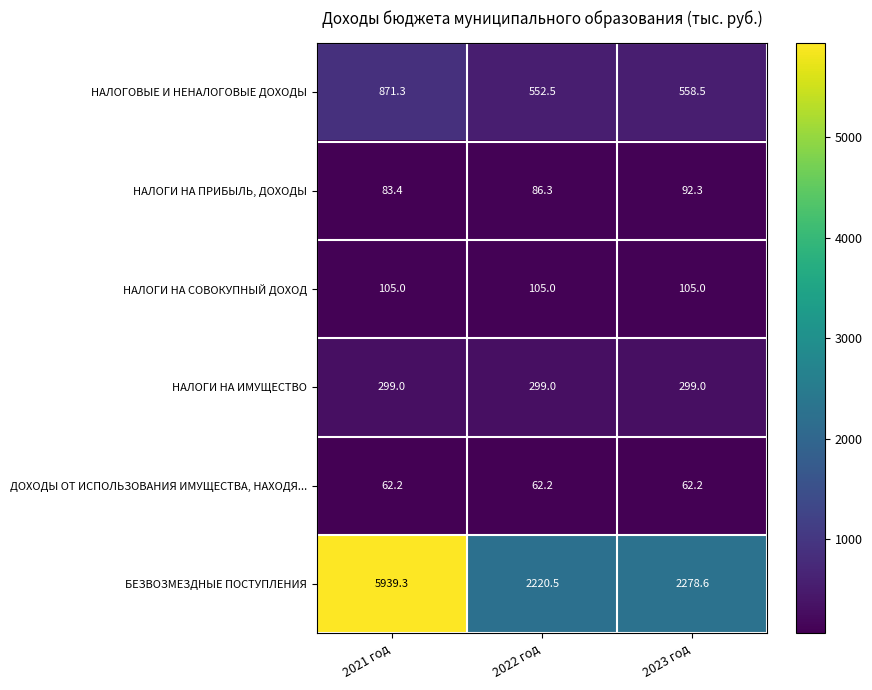

What is the greatest value displayed?

5939.3